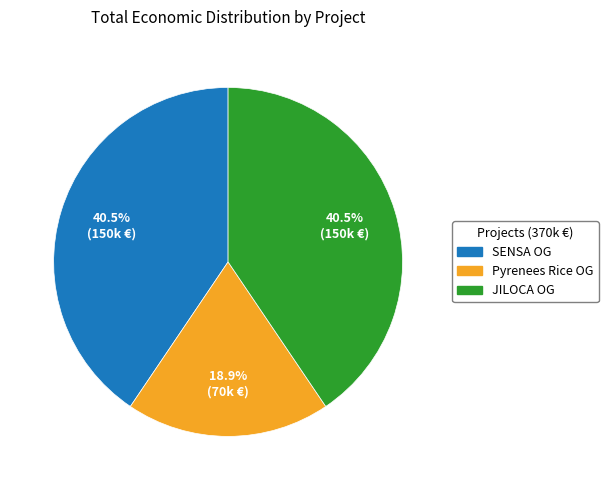

Is there any slice that represents more than half of the pie?

No